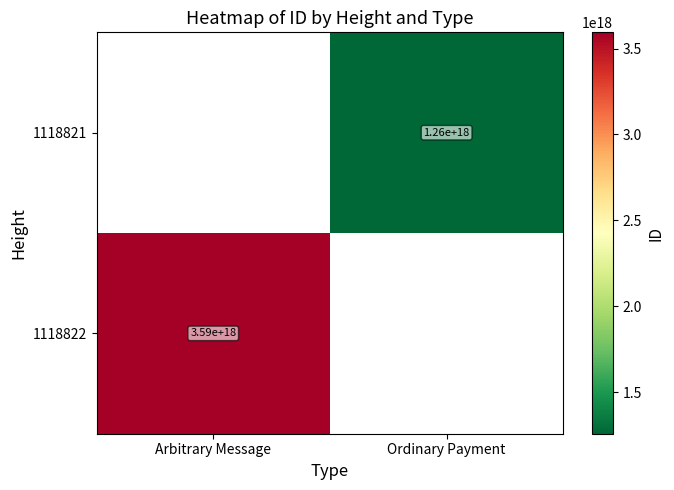

The 1118822 series shows 3590000000000000000 at Arbitrary Message. True or false?

True